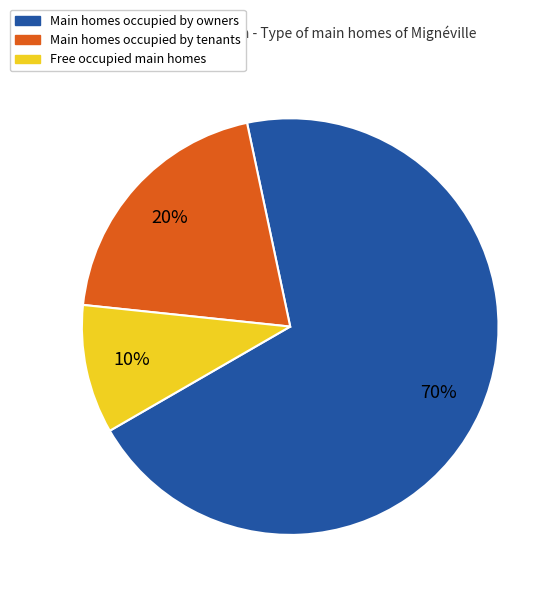

To the nearest percent, what is the average slice percentage?

33%